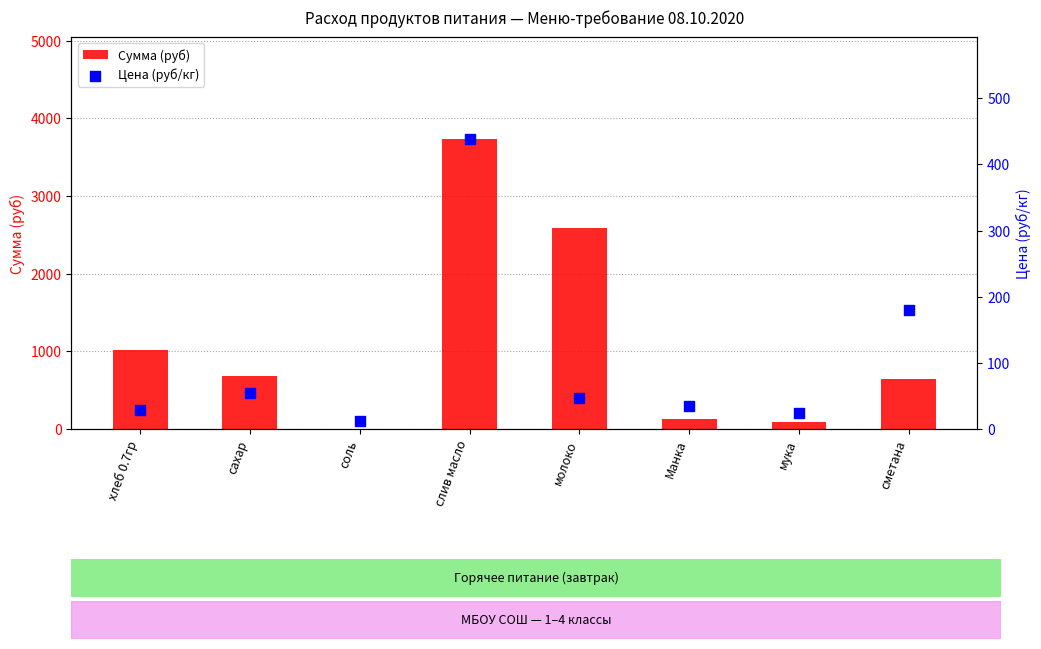

What are all the series names shown in the legend?

Сумма (руб), Цена (руб/кг)